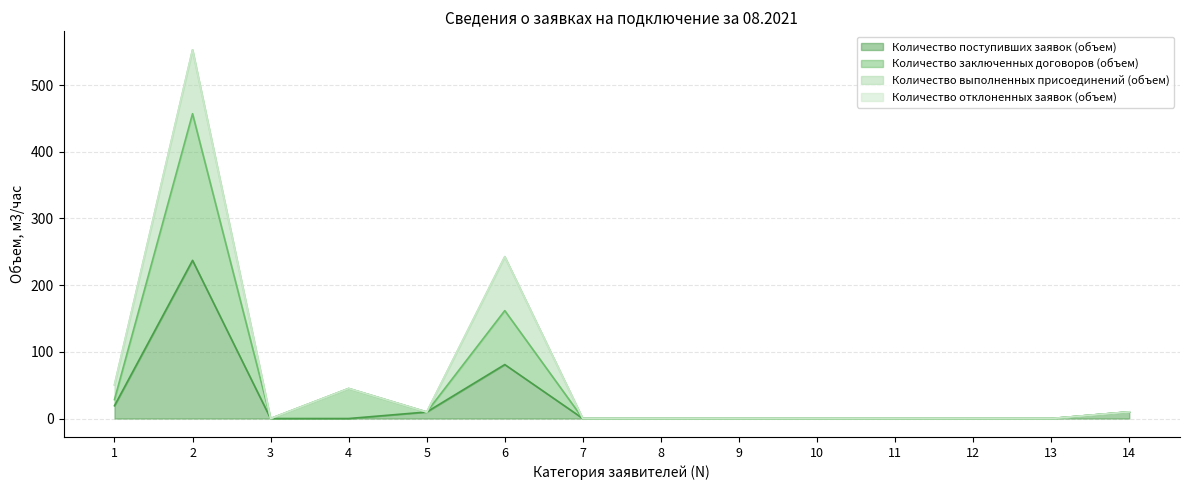

How many lines are shown in the chart?

4